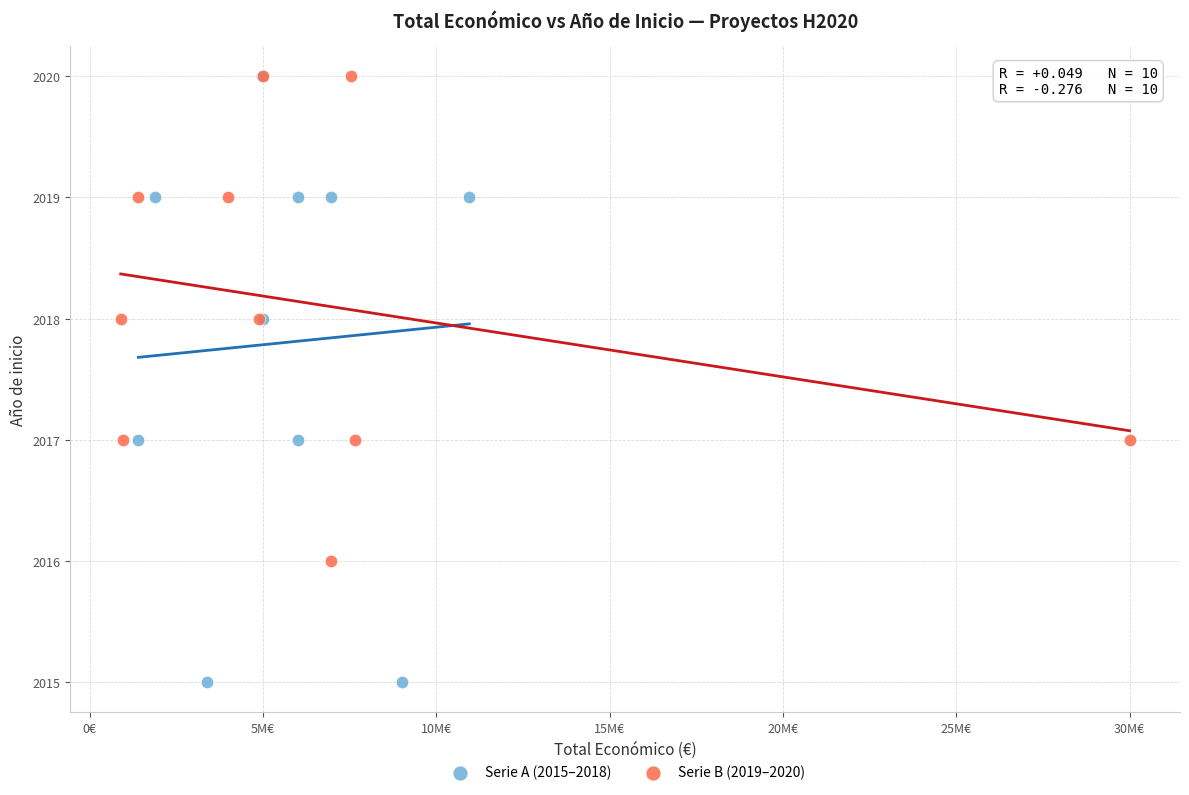

Which series contains the lowest Y value?

Serie A (2015–2018)